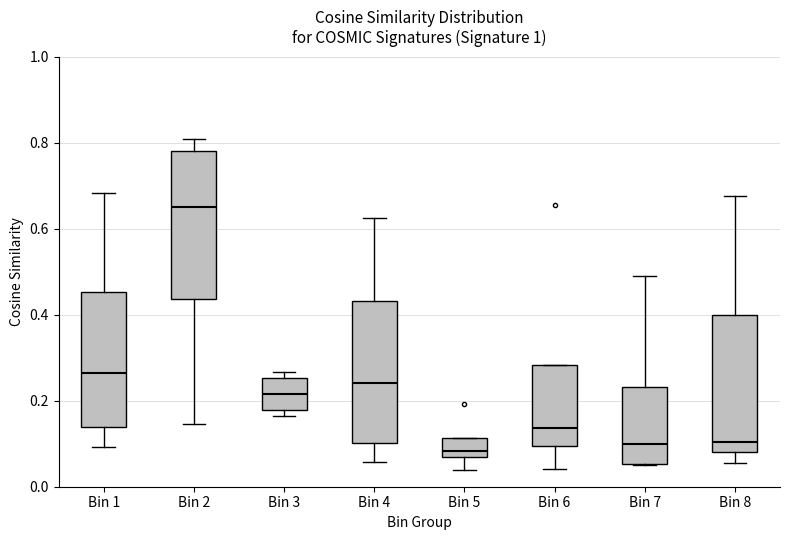

Reading left to right, transcribe this box plot: for each box, give where its median line is, the range the box spans, and where its two whiskers end, as read against the y-axis. The values are not printed on the chart, so give them approximately, as read against the axis.

Bin 1: median 0.26, box 0.14 to 0.46, whiskers 0.10 to 0.68
Bin 2: median 0.66, box 0.44 to 0.78, whiskers 0.14 to 0.80
Bin 3: median 0.22, box 0.18 to 0.26, whiskers 0.16 to 0.26 (just above the box's upper edge)
Bin 4: median 0.24, box 0.10 to 0.44, whiskers 0.06 to 0.62
Bin 5: median 0.08 (just above the box's lower edge), box 0.08 to 0.12, whiskers 0.04 to 0.12
Bin 6: median 0.14, box 0.10 to 0.28, whiskers 0.04 to 0.28
Bin 7: median 0.10, box 0.06 to 0.24, whiskers 0.06 to 0.50
Bin 8: median 0.10, box 0.08 to 0.40, whiskers 0.06 to 0.68